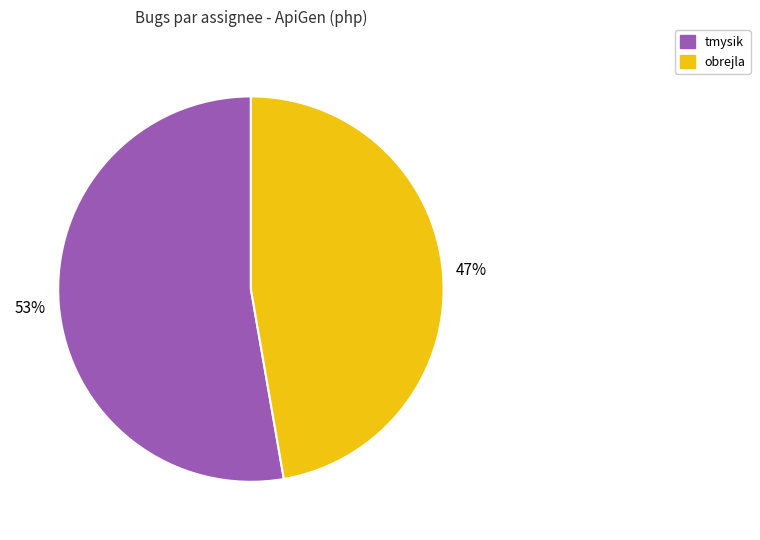

Count the number of slices in the pie.

2